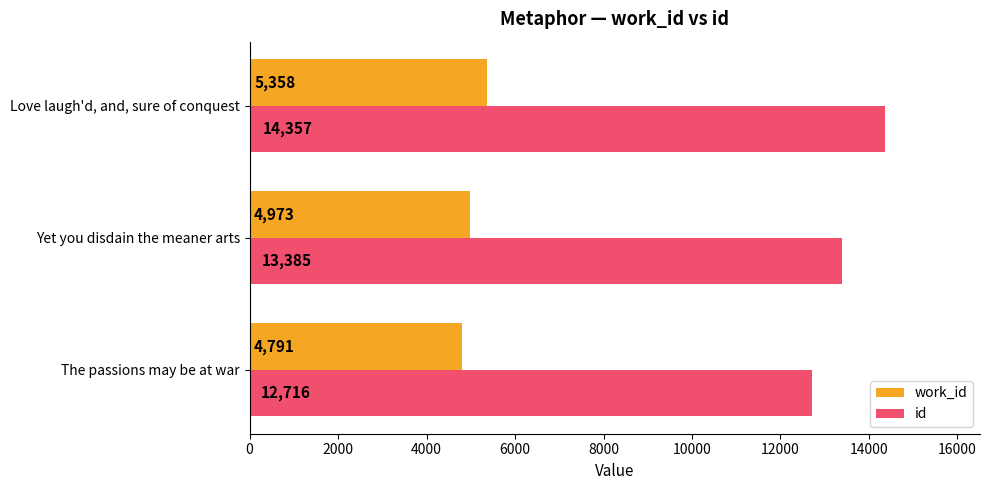

What are all the series names shown in the legend?

work_id, id